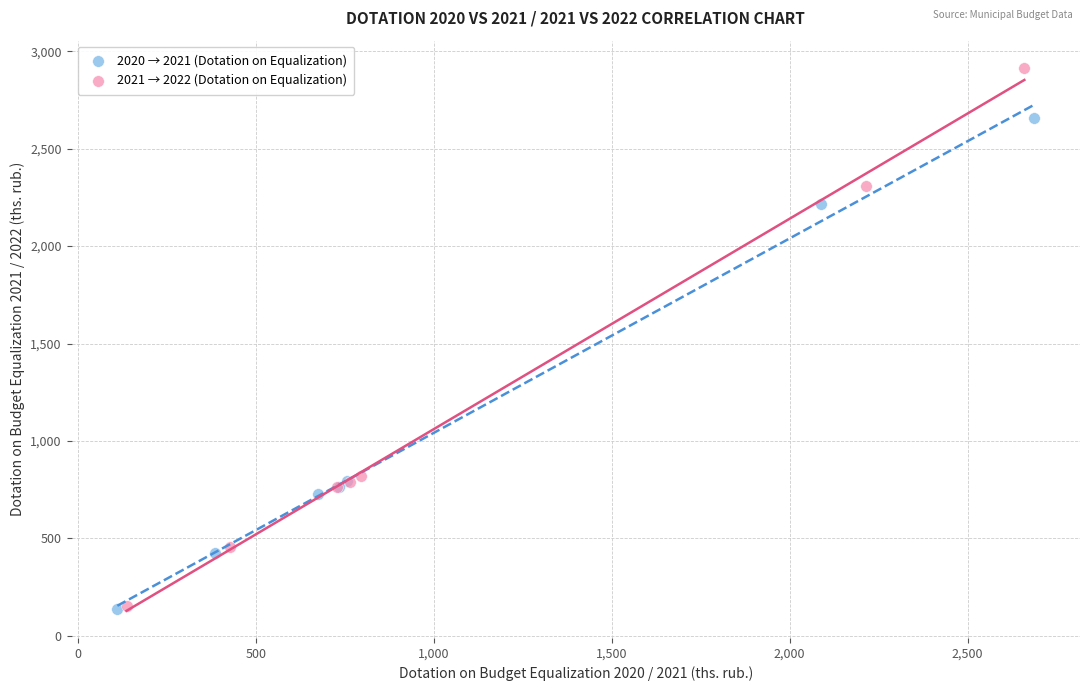

Which series reaches the maximum Y coordinate?

2021 → 2022 (Dotation on Equalization)